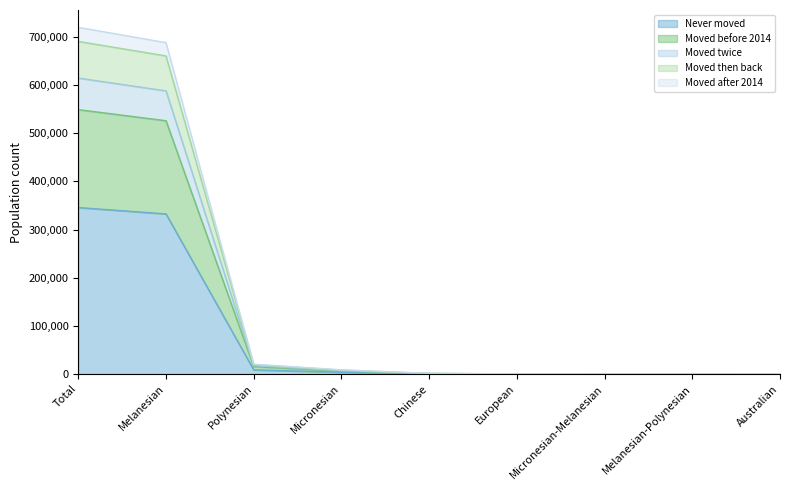

What is the spread (max minus min) of values at Micronesian-Melanesian?

110